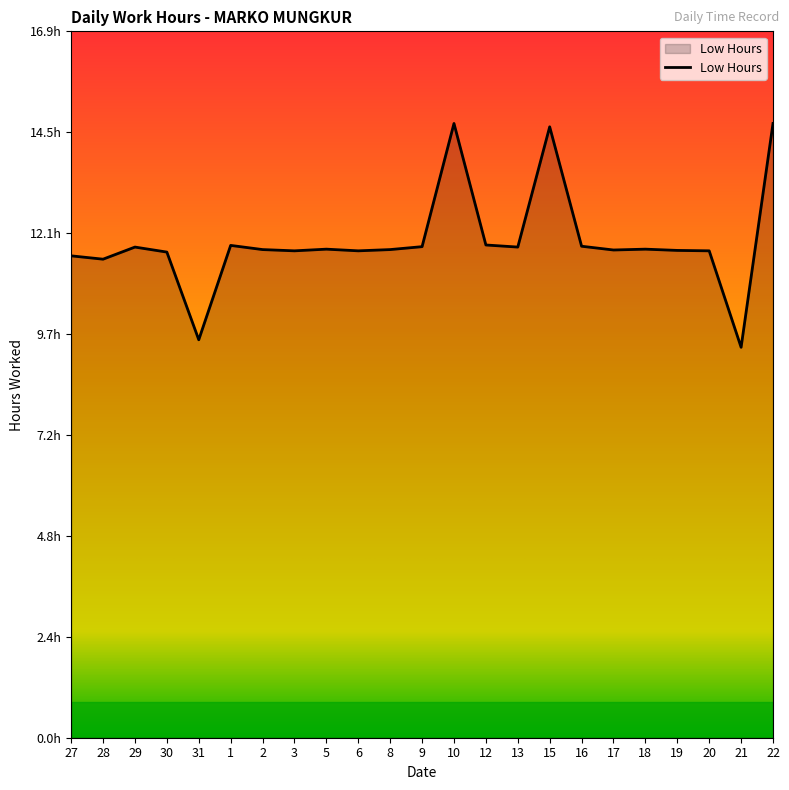

Is this an area chart (filled region under the line)?

Yes